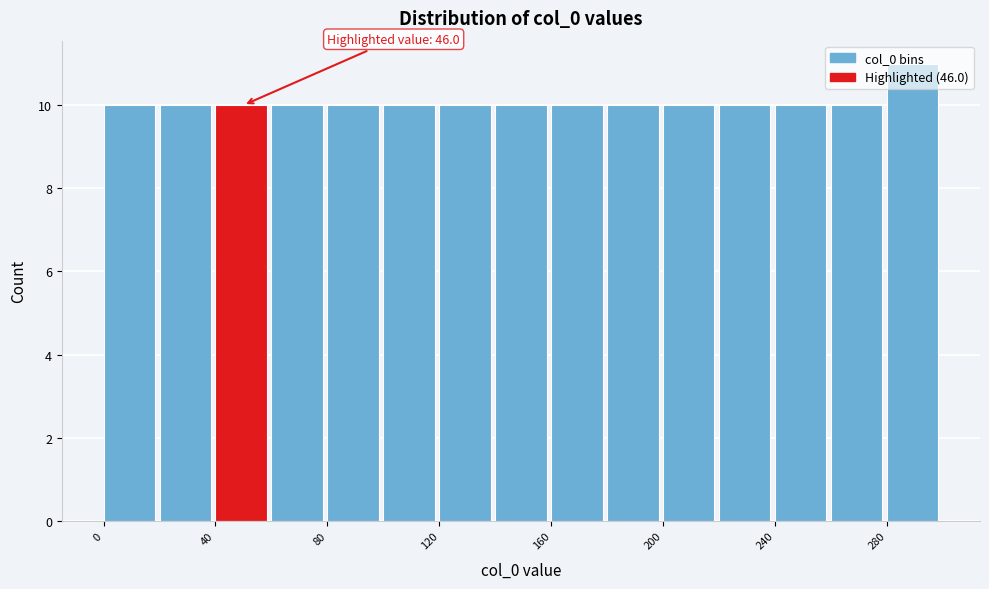

Over which range of the x-axis is the bar tallest?

280 to 300